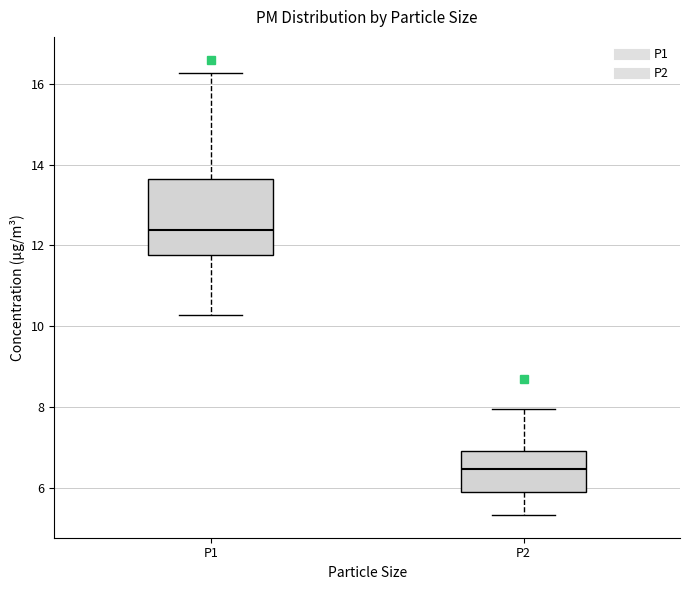

Comparing the boxes themselves (not the whiskers), which one is the tallest?

P1